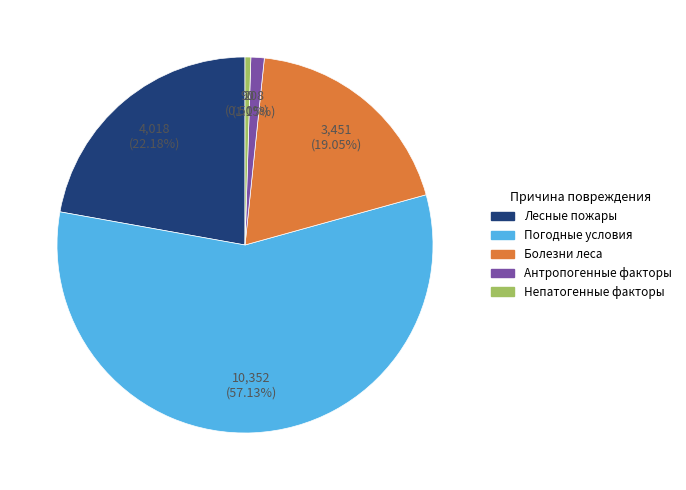

What is the ratio of the value at Погодные условия to the value at Лесные пожары?

2.6